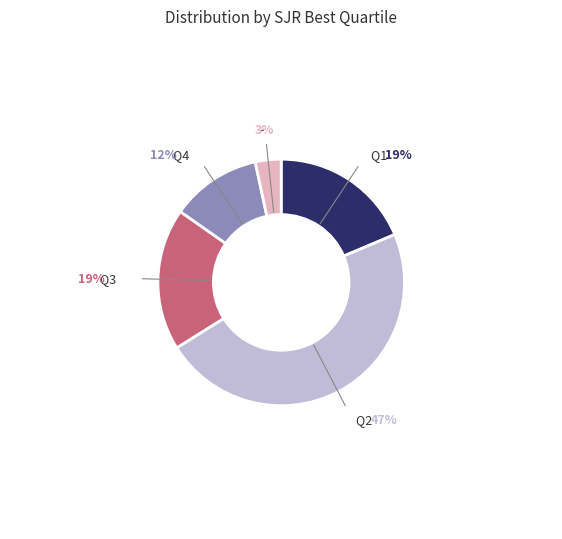

How many slices are in this pie chart?

5